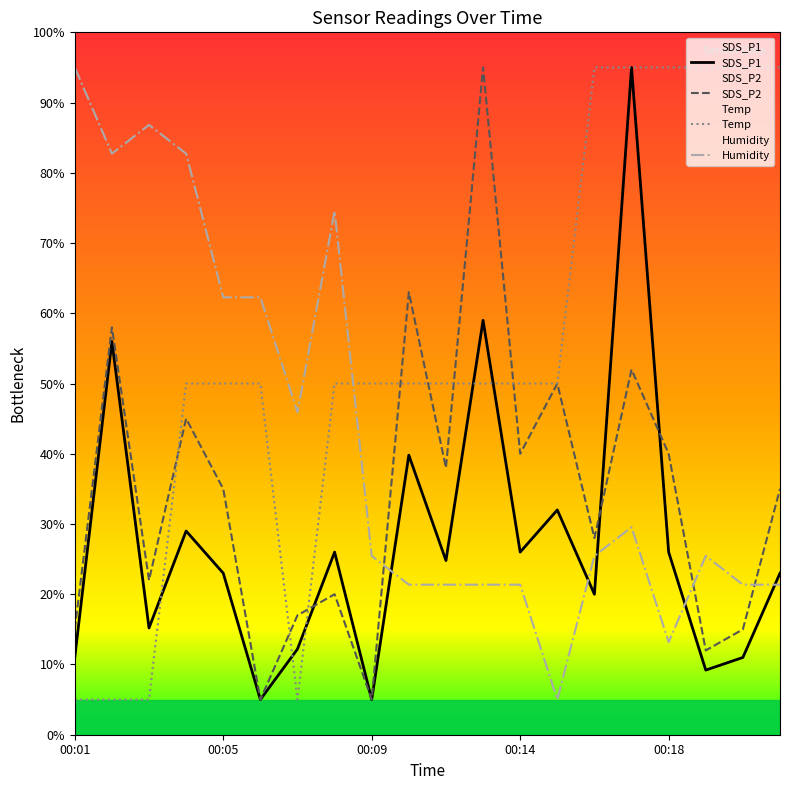

What is the average value of the SDS_P2 series?

34.5